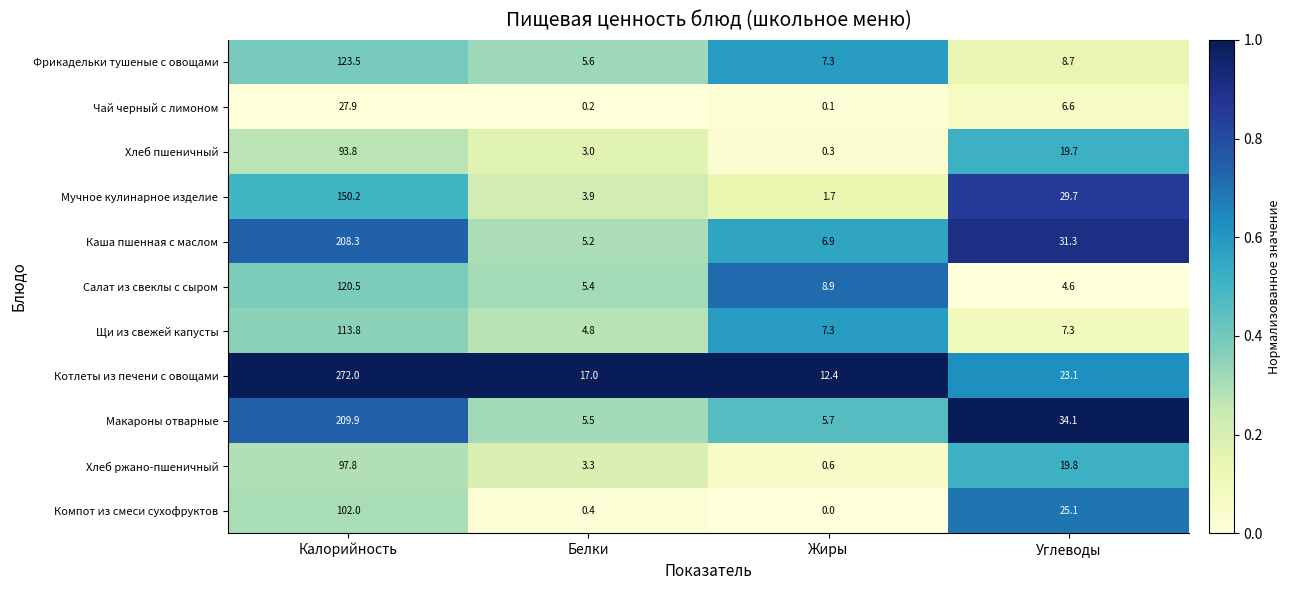

Which series has the widest spread of values?

Котлеты из печени с овощами